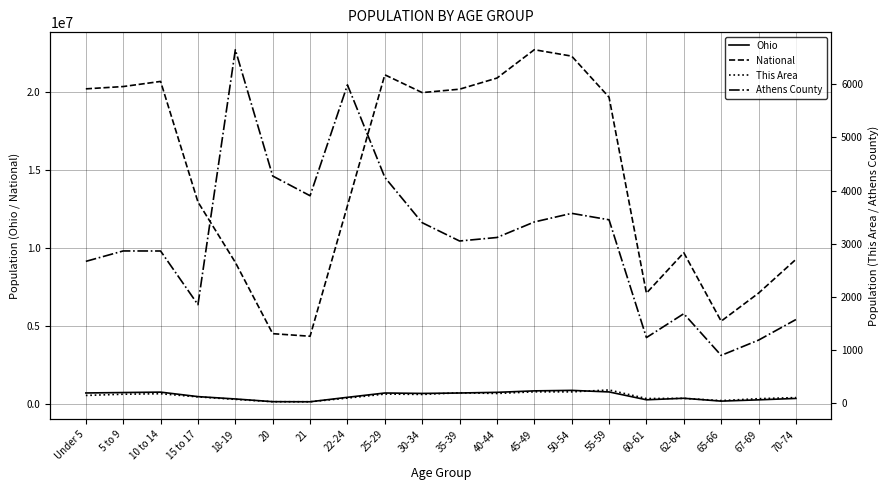

At which category does the chart reach its peak across all series?

45-49